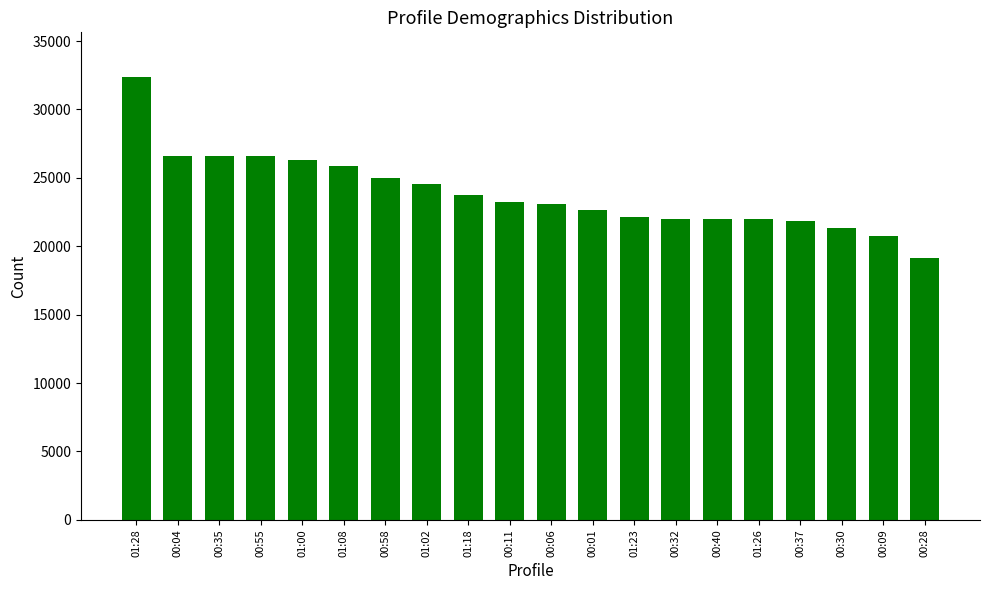

What is the average value?

23881